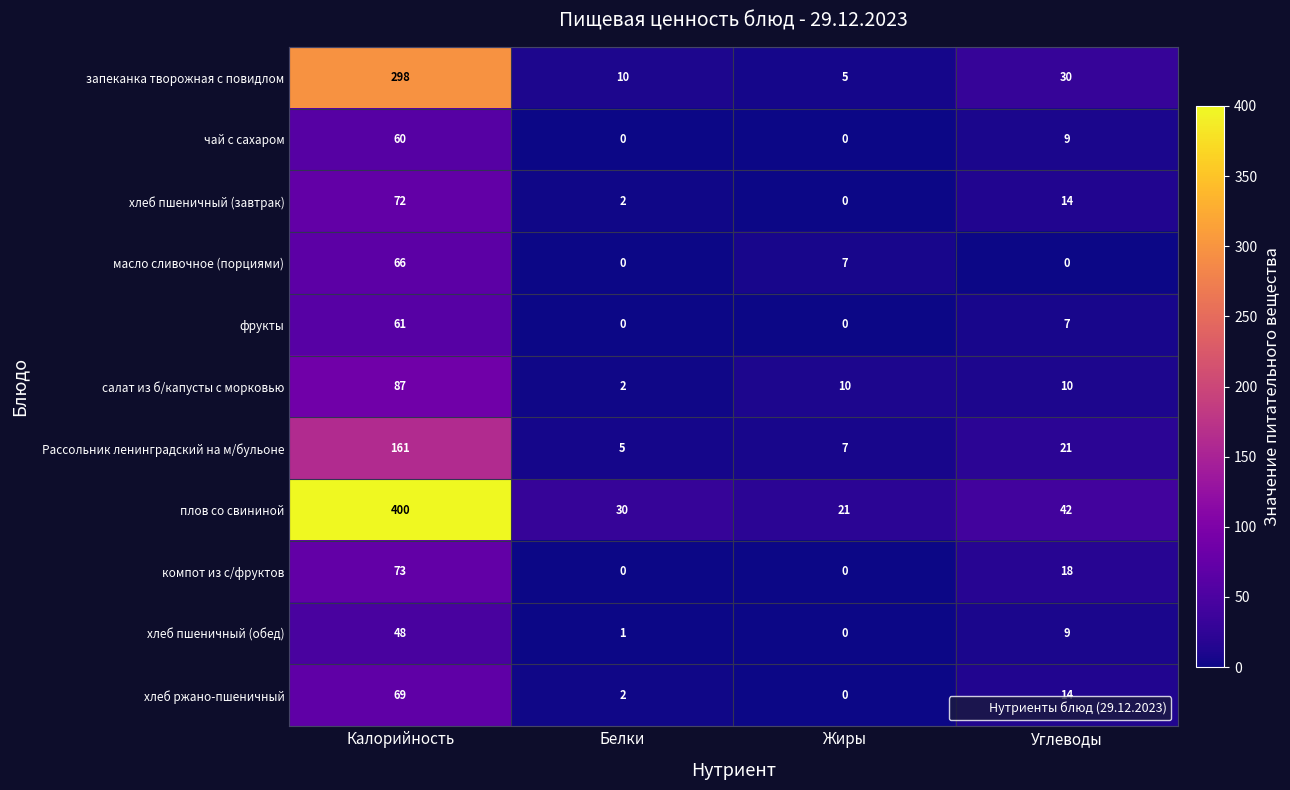

What is the sum of the Рассольник ленинградский на м/бульоне values at Углеводы and Белки?

26